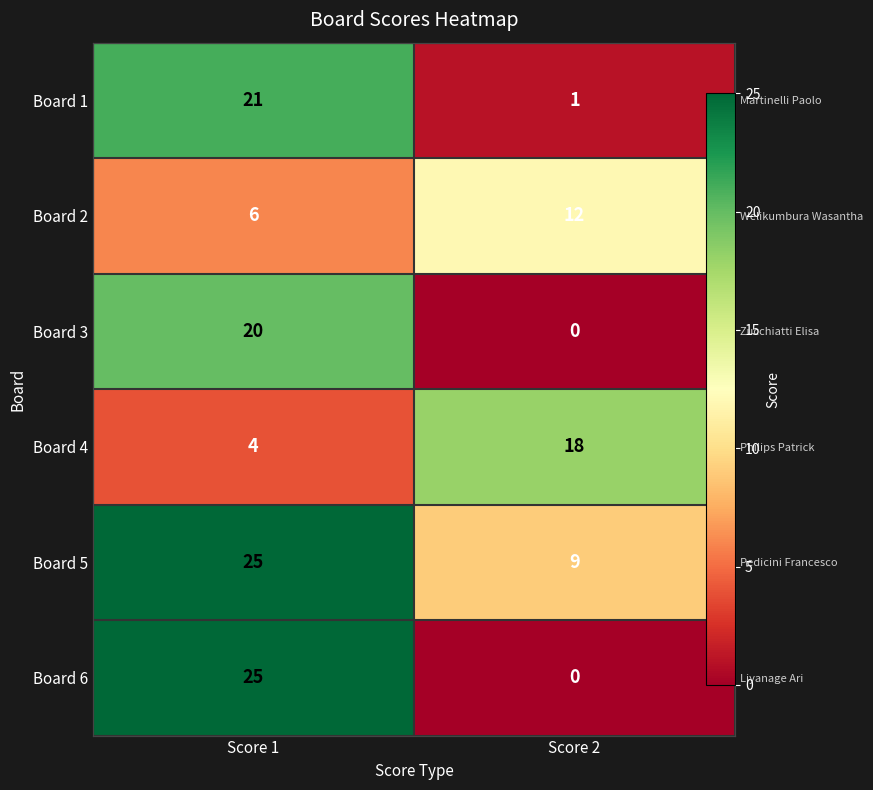

List the series in order of their peak value, highest first.

Board 5, Board 6, Board 1, Board 3, Board 4, Board 2